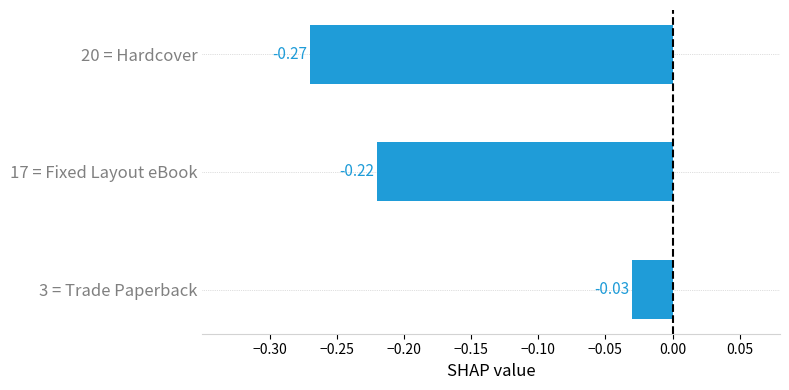

What is the change in value from 17 = Fixed Layout eBook to 3 = Trade Paperback?

+0.2